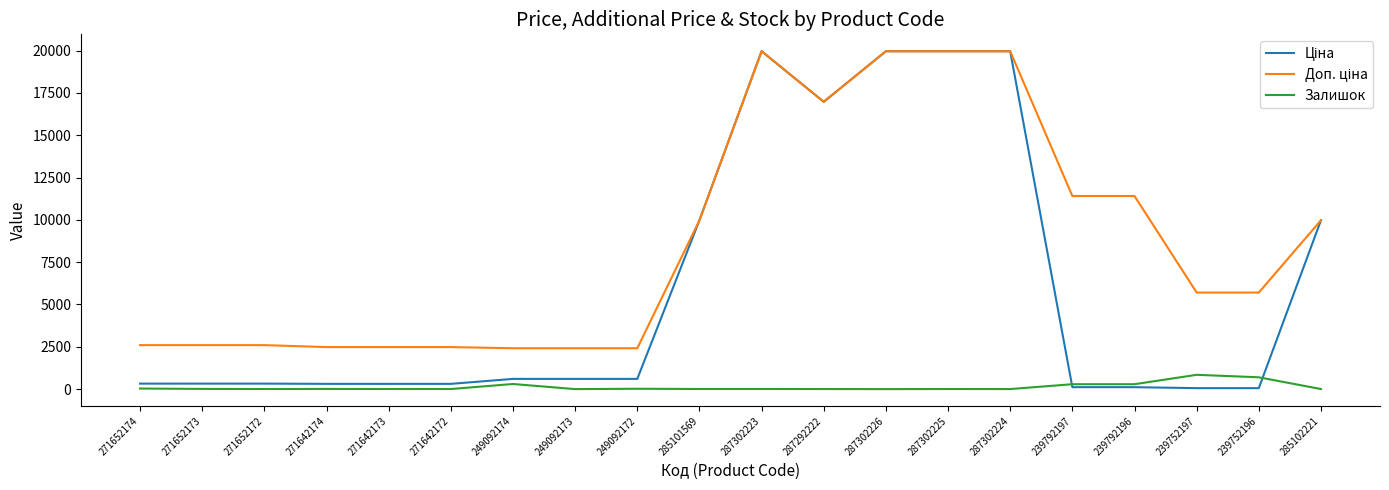

True or false: Залишок has a value of 698.0 at 239752196.

True